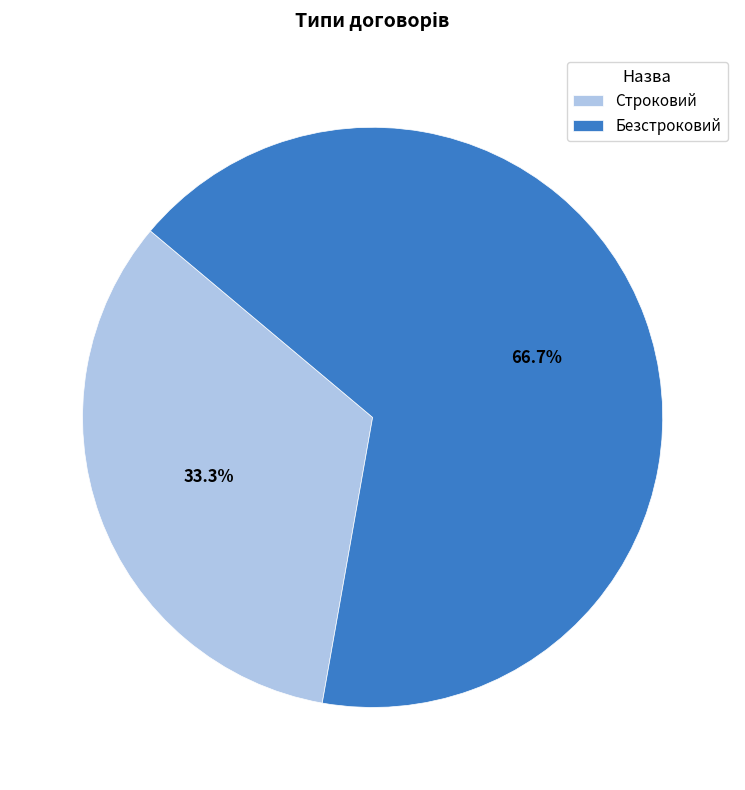

To the nearest percent, what is the combined percentage of Безстроковий and Строковий?

100%